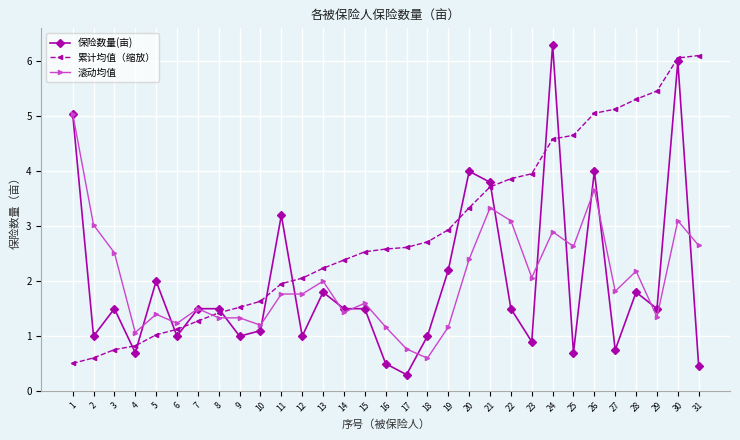

Where is the first local minimum for 滚动均值?

4